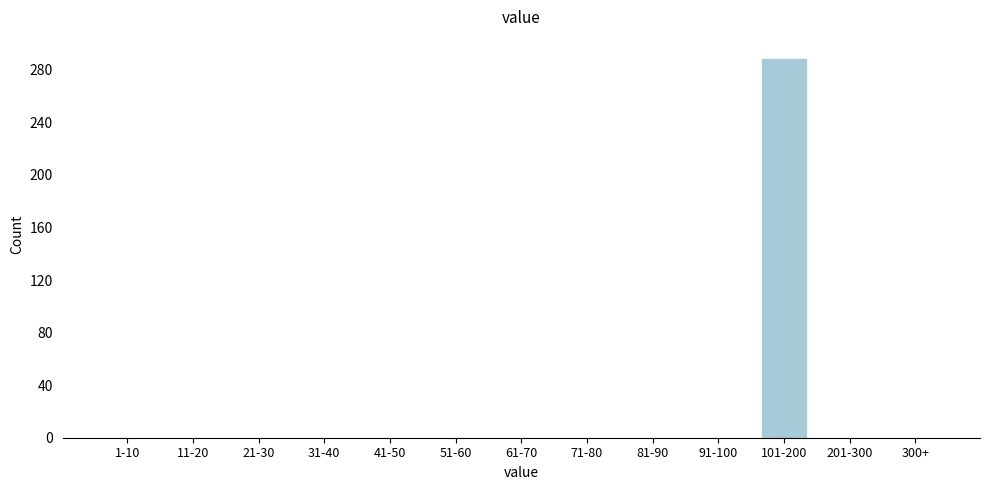

Reading right to left, transcribe all the data shown in this chart.

300+=0	201-300=0	101-200=289	91-100=0	81-90=0	71-80=0	61-70=0	51-60=0	41-50=0	31-40=0	21-30=0	11-20=0	1-10=0